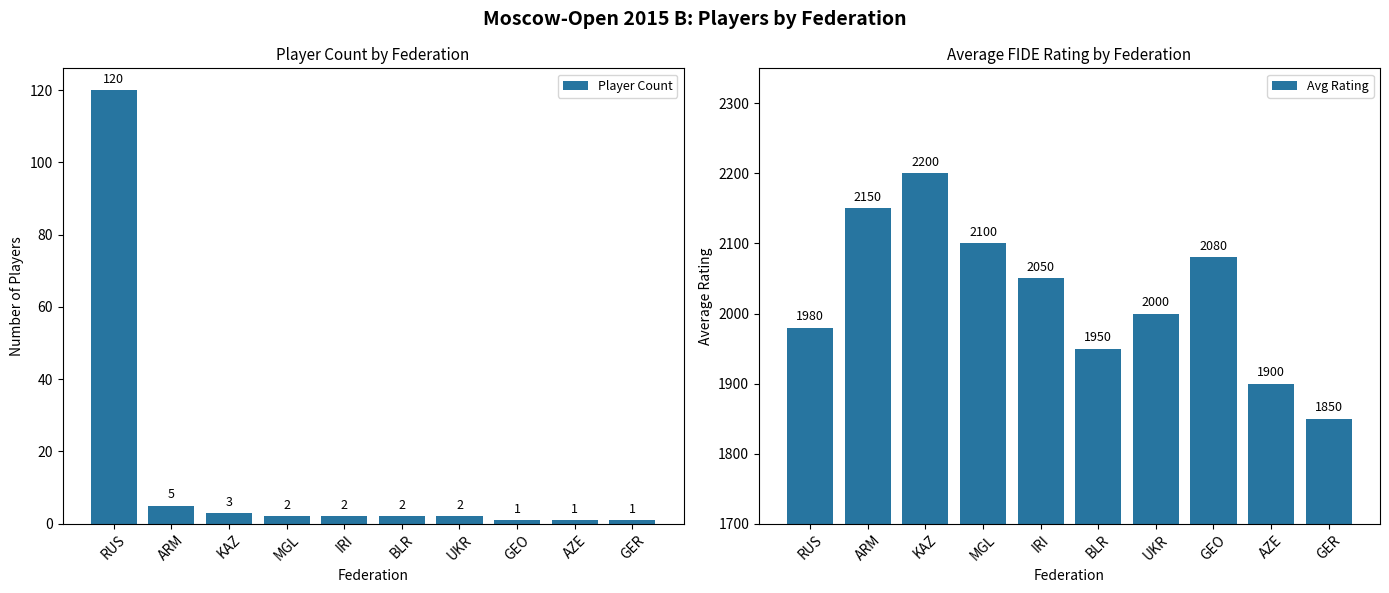

True or false: Player Count has a value of 3 at IRI.

False